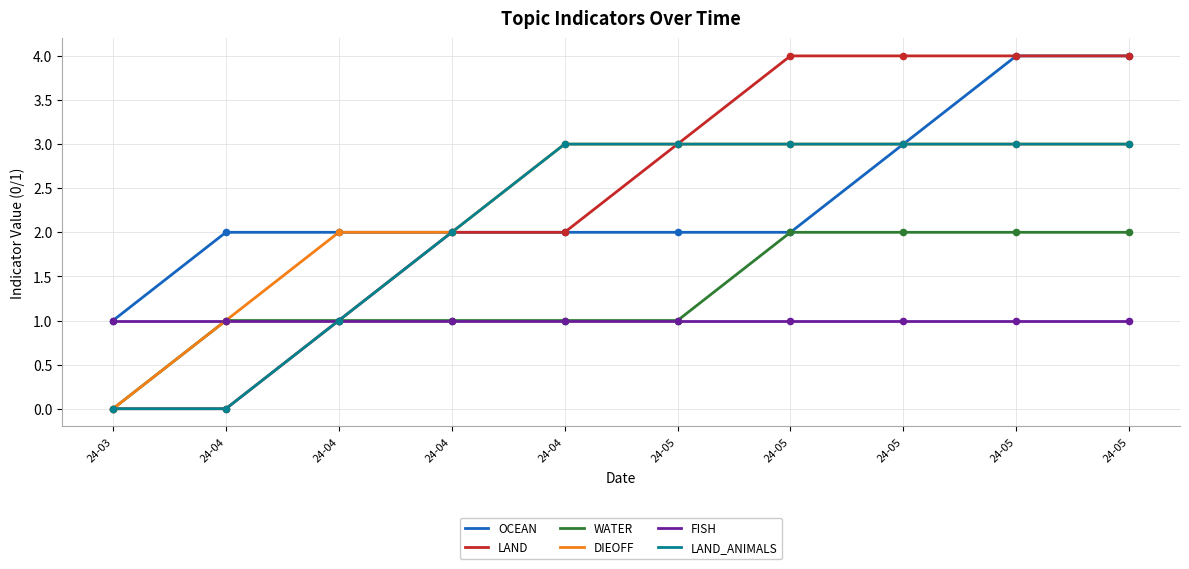

How many lines are shown in the chart?

6